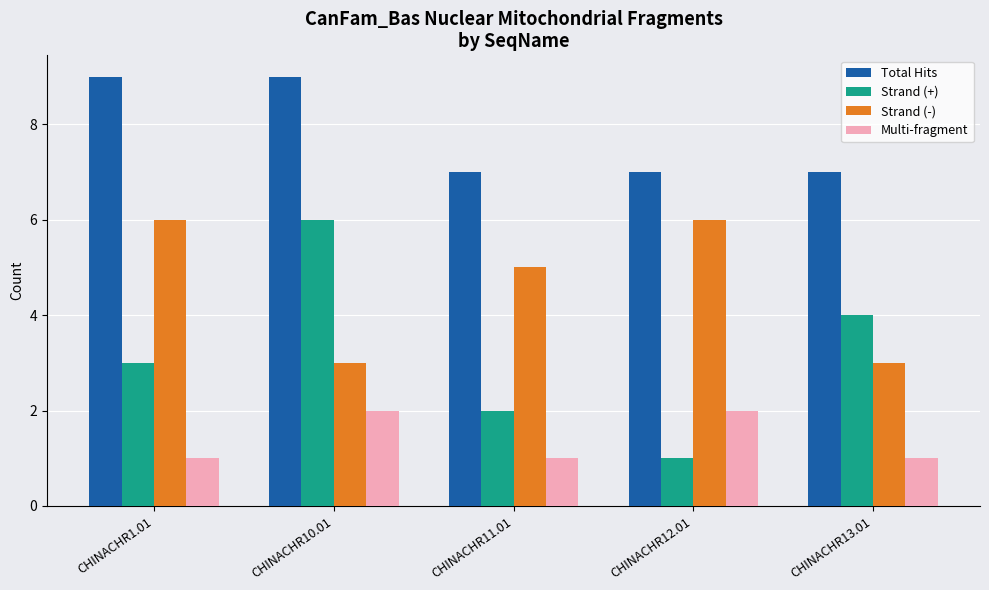

List the series in order of their overall mean, highest first.

Total Hits, Strand (-), Strand (+), Multi-fragment